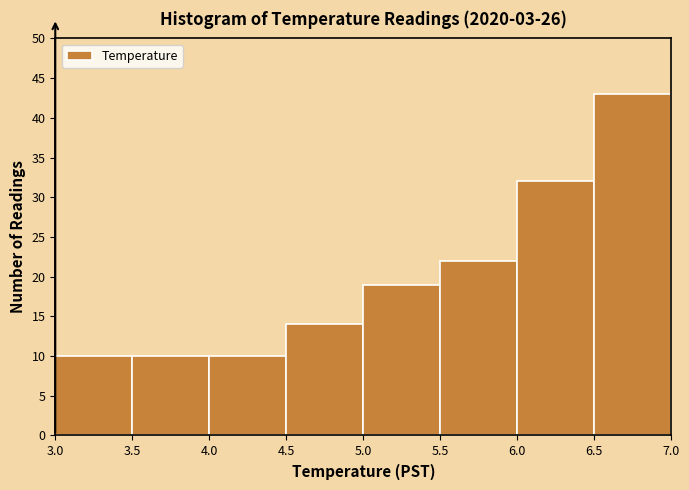

Over which range of the x-axis is the bar tallest?

6.5 to 7.0